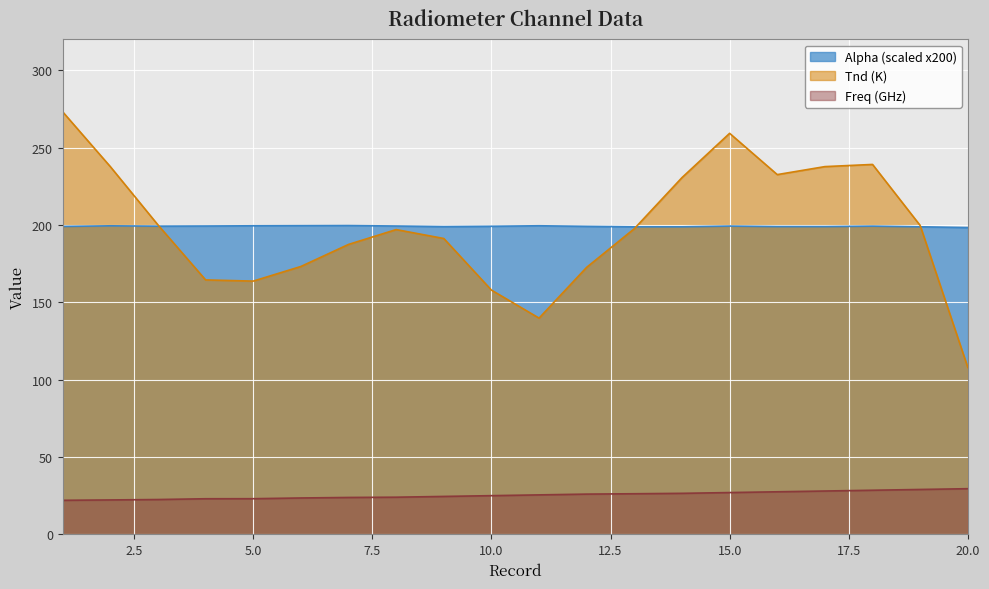

How many lines are shown in the chart?

3